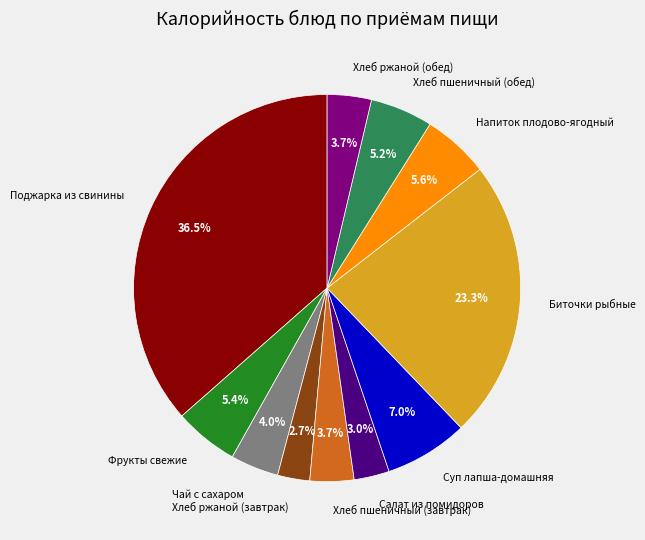

How many segments does this pie chart have?

11